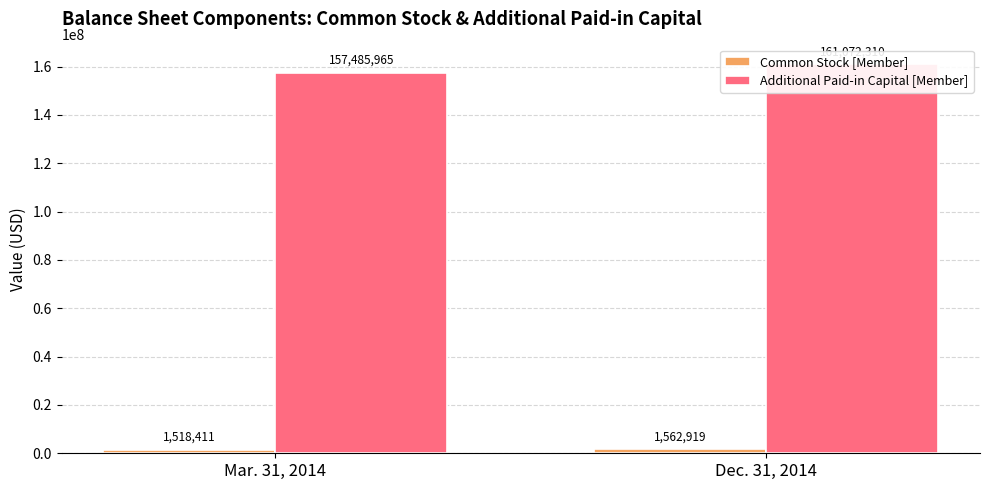

What is the total value across all series at Mar. 31, 2014?

159004376